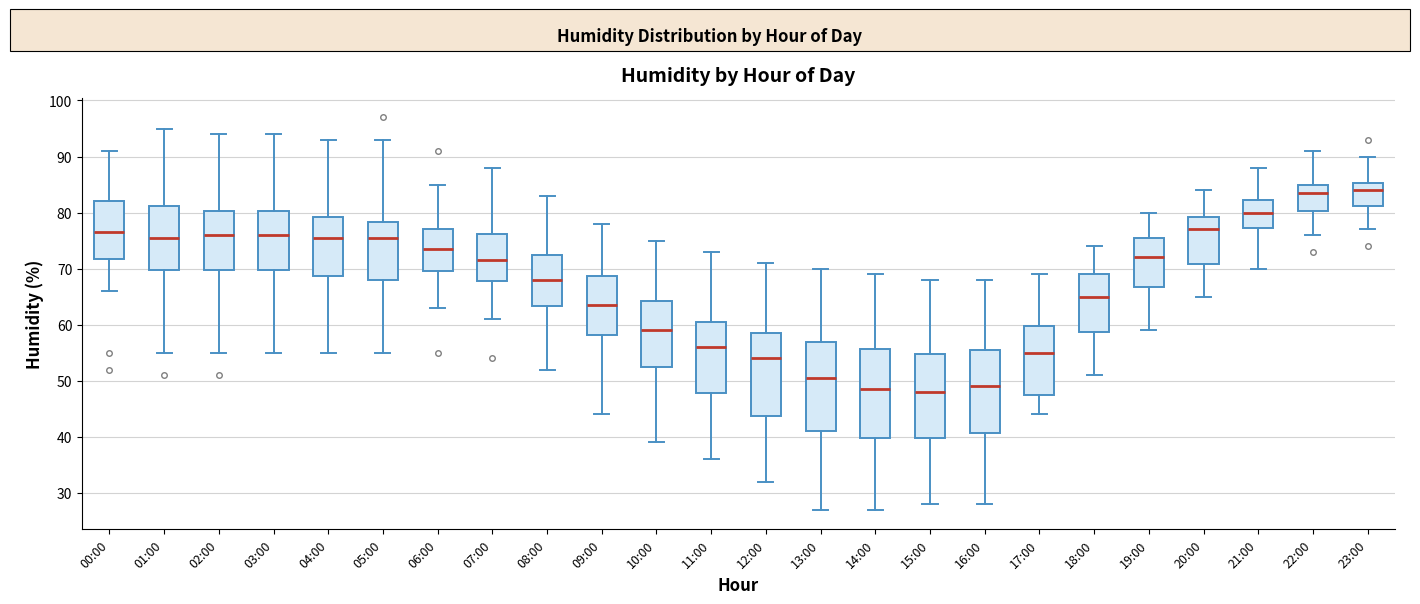

Reading left to right, read every box against the y-axis: the position of its median line, the range the box covers, and the ends of its whiskers. The values are not printed on the chart, so give them approximately, as read against the axis.

00:00: median 77, box 72 to 82, whiskers 66 to 91
01:00: median 76, box 70 to 81, whiskers 55 to 95
02:00: median 76, box 70 to 80, whiskers 55 to 94
03:00: median 76, box 70 to 80, whiskers 55 to 94
04:00: median 76, box 69 to 79, whiskers 55 to 93
05:00: median 76, box 68 to 78, whiskers 55 to 93
06:00: median 74, box 70 to 77, whiskers 63 to 85
07:00: median 72, box 68 to 76, whiskers 61 to 88
08:00: median 68, box 63 to 73, whiskers 52 to 83
09:00: median 64, box 58 to 69, whiskers 44 to 78
10:00: median 59, box 53 to 64, whiskers 39 to 75
11:00: median 56, box 48 to 61, whiskers 36 to 73
12:00: median 54, box 44 to 59, whiskers 32 to 71
13:00: median 51, box 41 to 57, whiskers 27 to 70
14:00: median 49, box 40 to 56, whiskers 27 to 69
15:00: median 48, box 40 to 55, whiskers 28 to 68
16:00: median 49, box 41 to 56, whiskers 28 to 68
17:00: median 55, box 48 to 60, whiskers 44 to 69
18:00: median 65, box 59 to 69, whiskers 51 to 74
19:00: median 72, box 67 to 76, whiskers 59 to 80
20:00: median 77, box 71 to 79, whiskers 65 to 84
21:00: median 80, box 77 to 82, whiskers 70 to 88
22:00: median 84, box 80 to 85, whiskers 76 to 91
23:00: median 84, box 81 to 85, whiskers 77 to 90